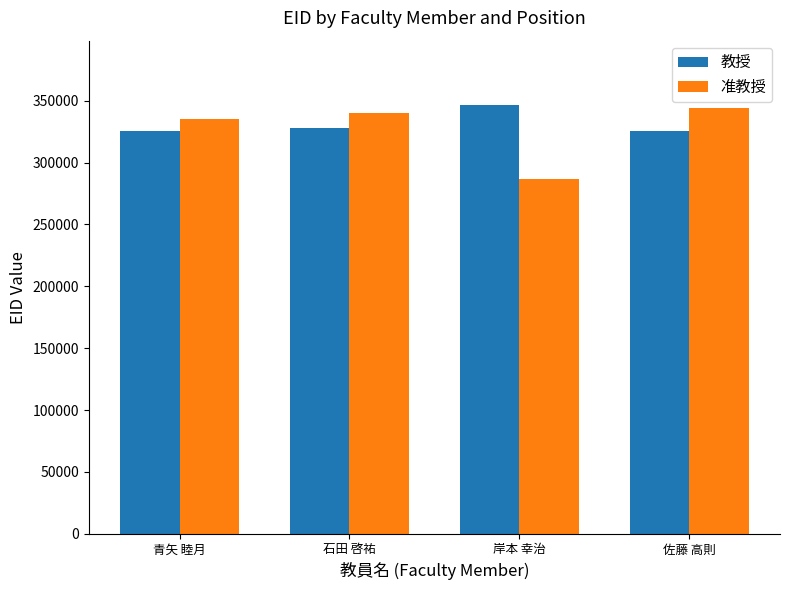

What is the total value across all series at 青矢 睦月?

660770